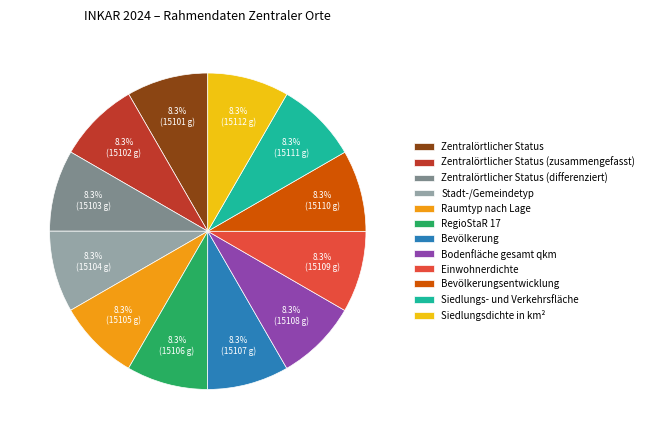

Does Bodenfläche gesamt qkm account for over 50% of the chart?

No